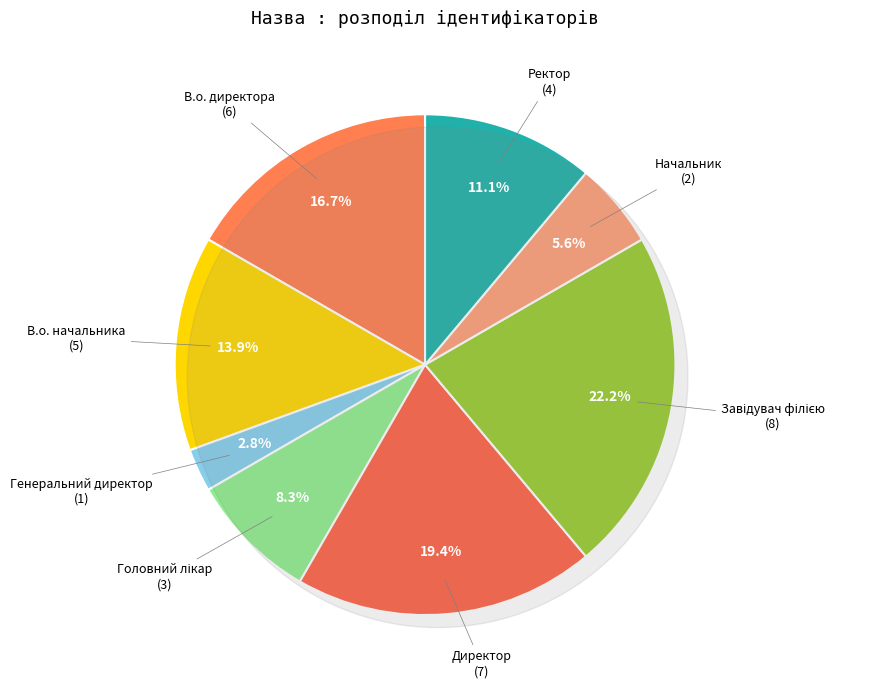

True or false: Завідувач філією accounts for 22% of the total.

True